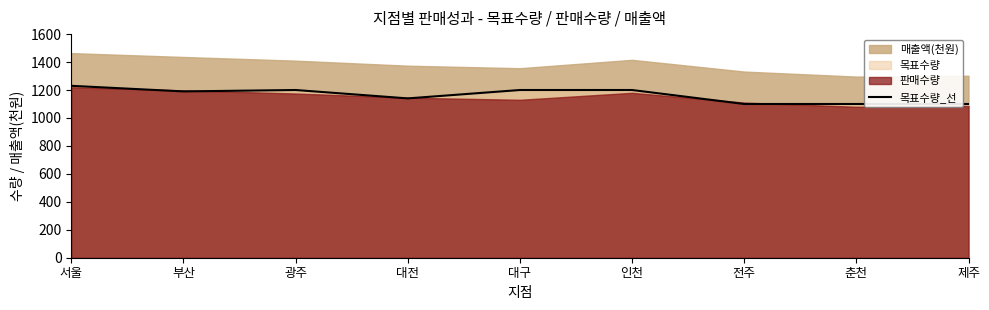

The chart shows a value of 1140 at 대전. True or false?

True